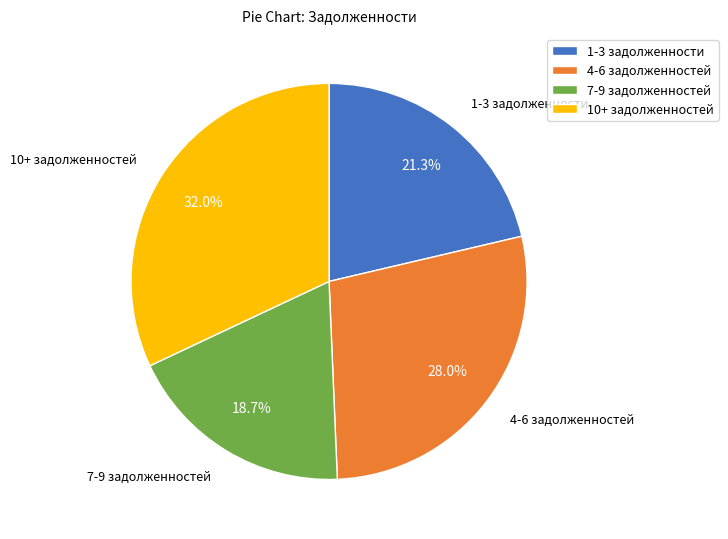

Which has a higher value, 4-6 задолженностей or 7-9 задолженностей?

4-6 задолженностей